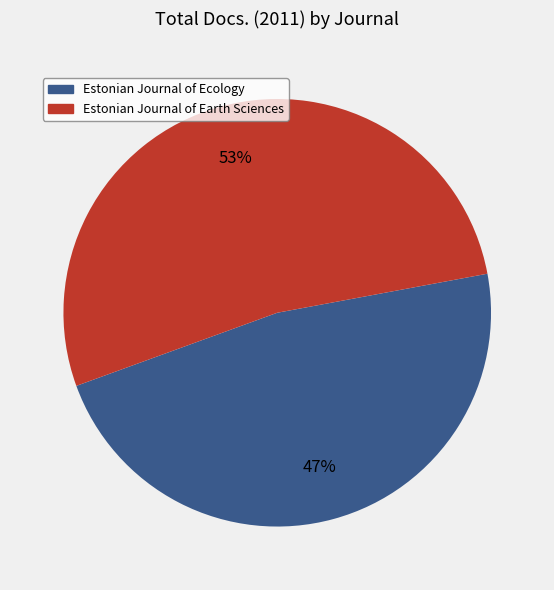

Is it true that Estonian Journal of Earth Sciences is 53% of the pie?

True